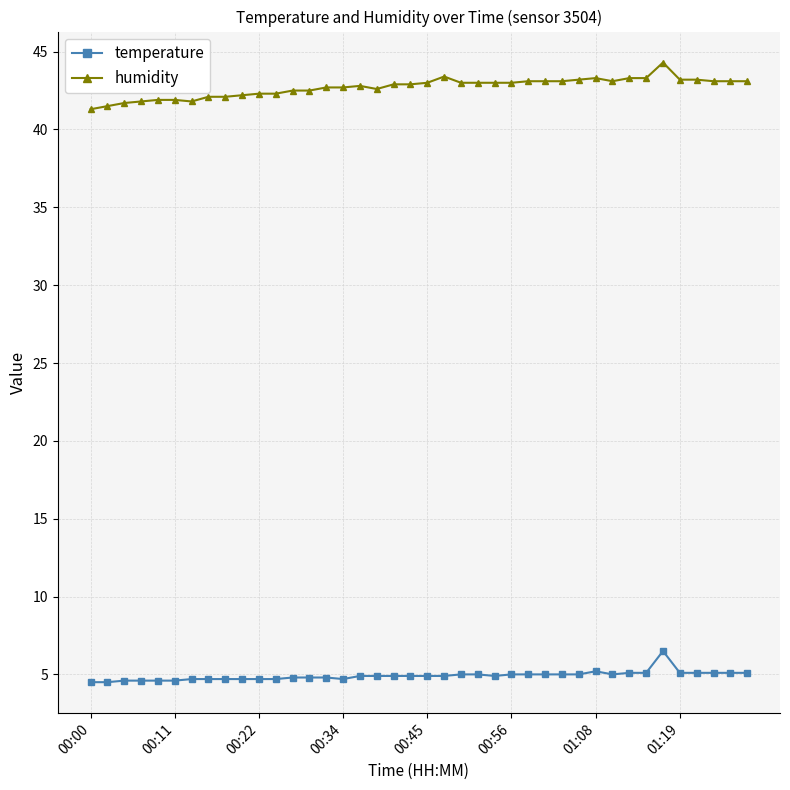

What is the highest value of the humidity series?

44.3